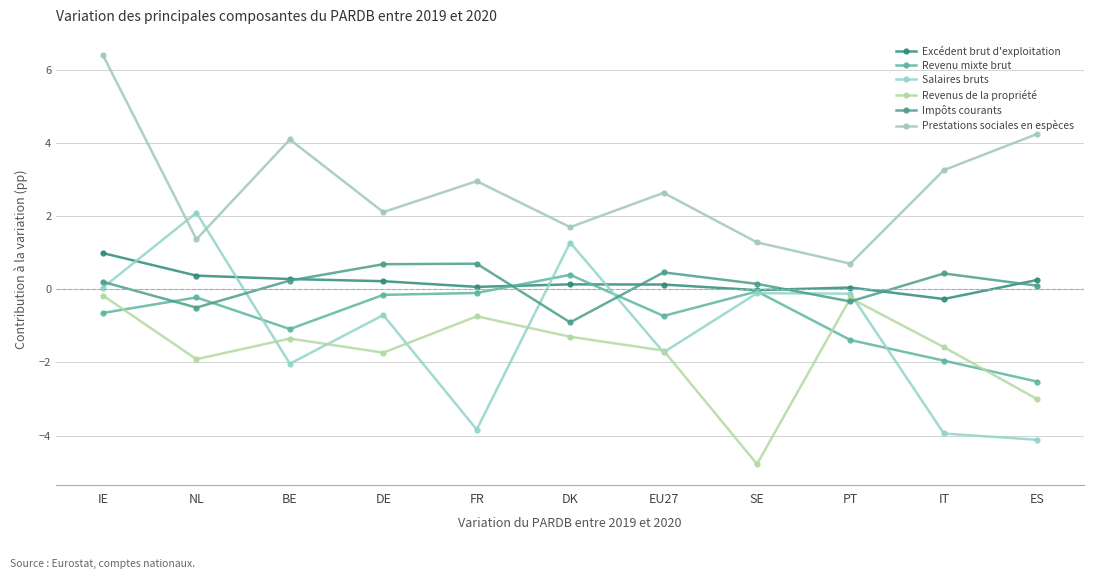

Rank the series at PT from lowest to highest value.

Revenu mixte brut, Impôts courants, Revenus de la propriété, Salaires bruts, Excédent brut d'exploitation, Prestations sociales en espèces